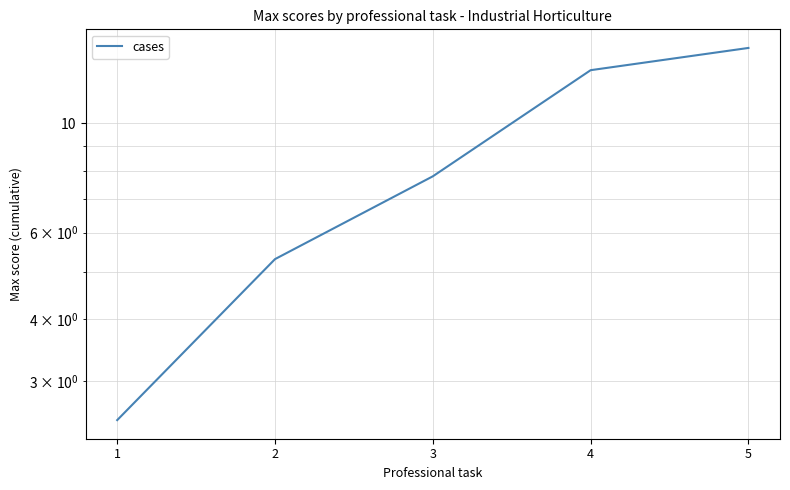

At which category does the chart reach its minimum across all series?

1